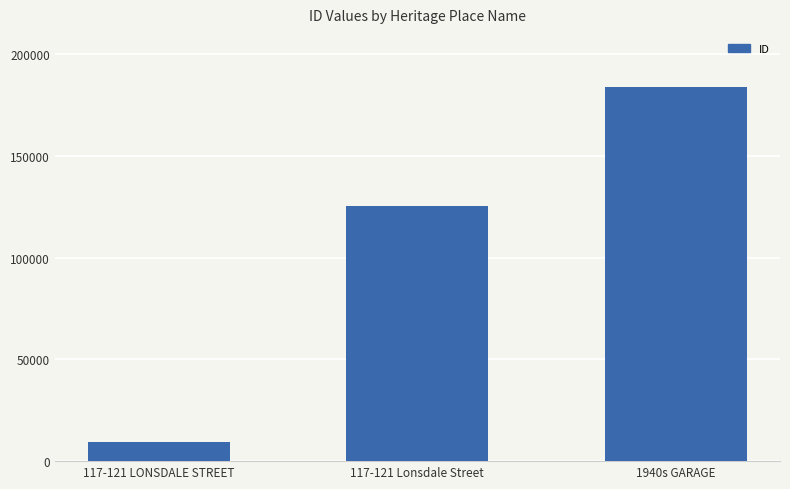

How many categories are shown in the chart?

3